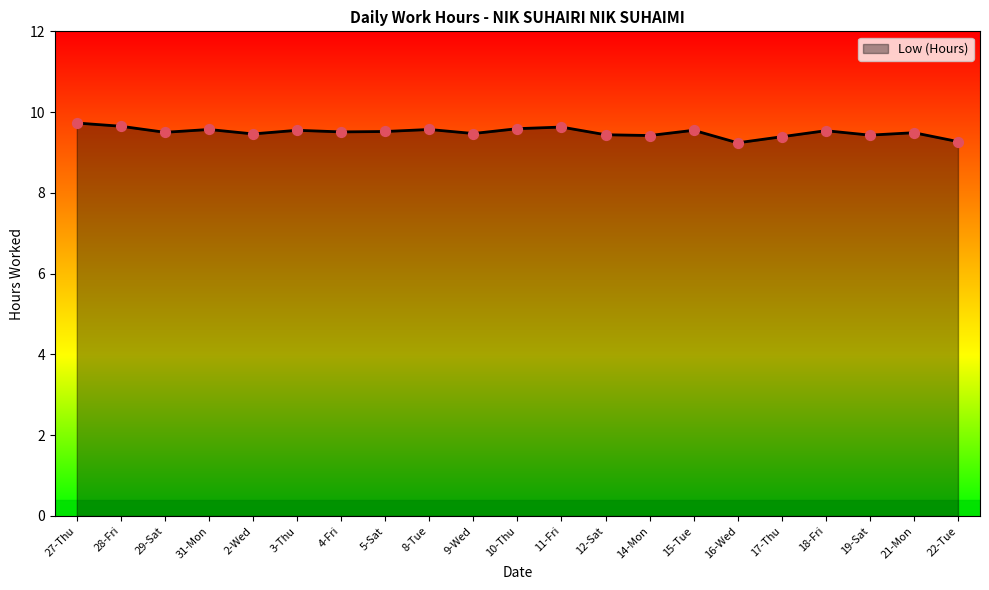

What is the ratio of the value at 28-Fri to the value at 16-Wed?

1.0